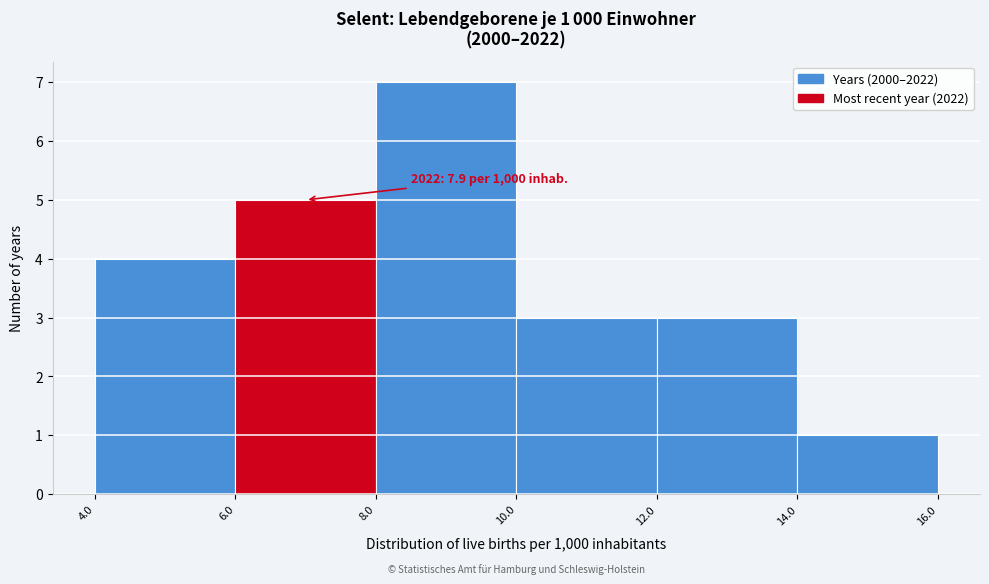

Over which range of the x-axis is the bar tallest?

8.0 to 10.0